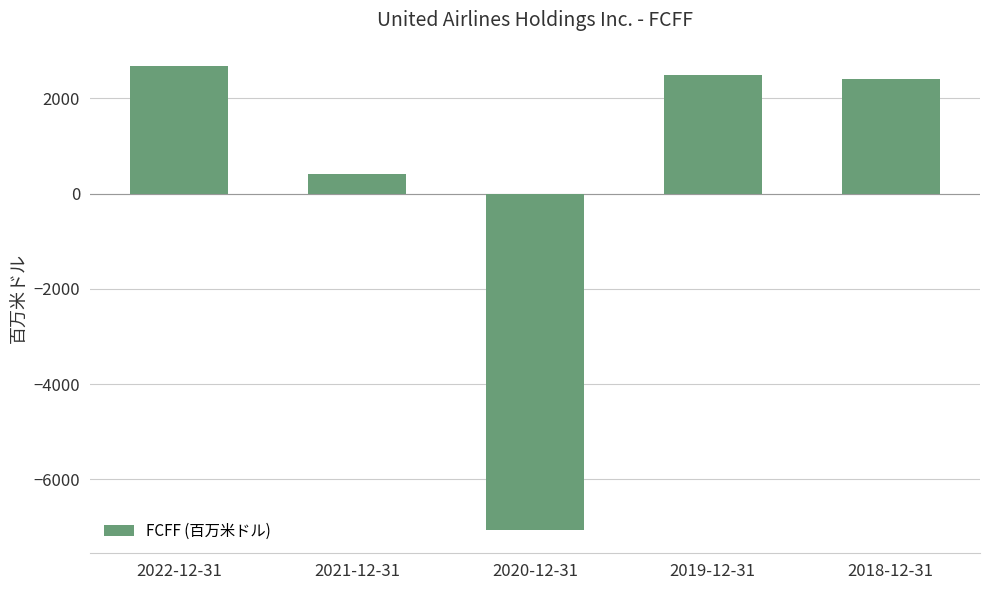

List the labels in order of value, largest first.

2022-12-31, 2019-12-31, 2018-12-31, 2021-12-31, 2020-12-31